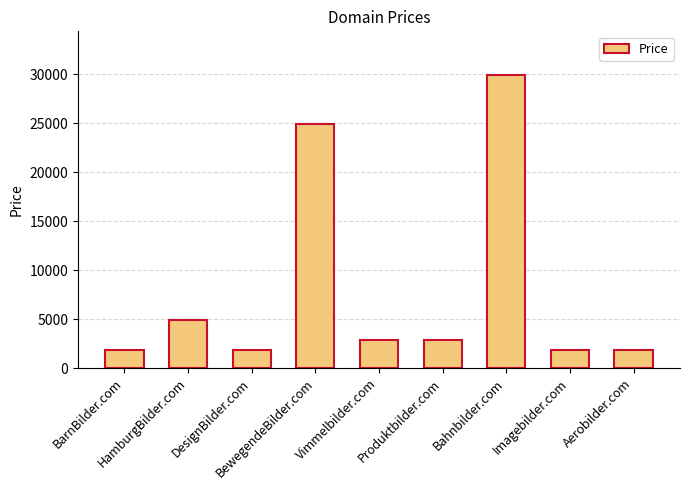

What is the average value?

8110